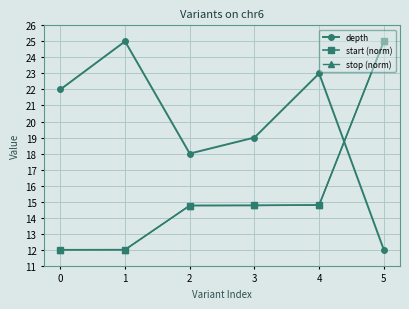

What is the total value across all series at 0?

46.0